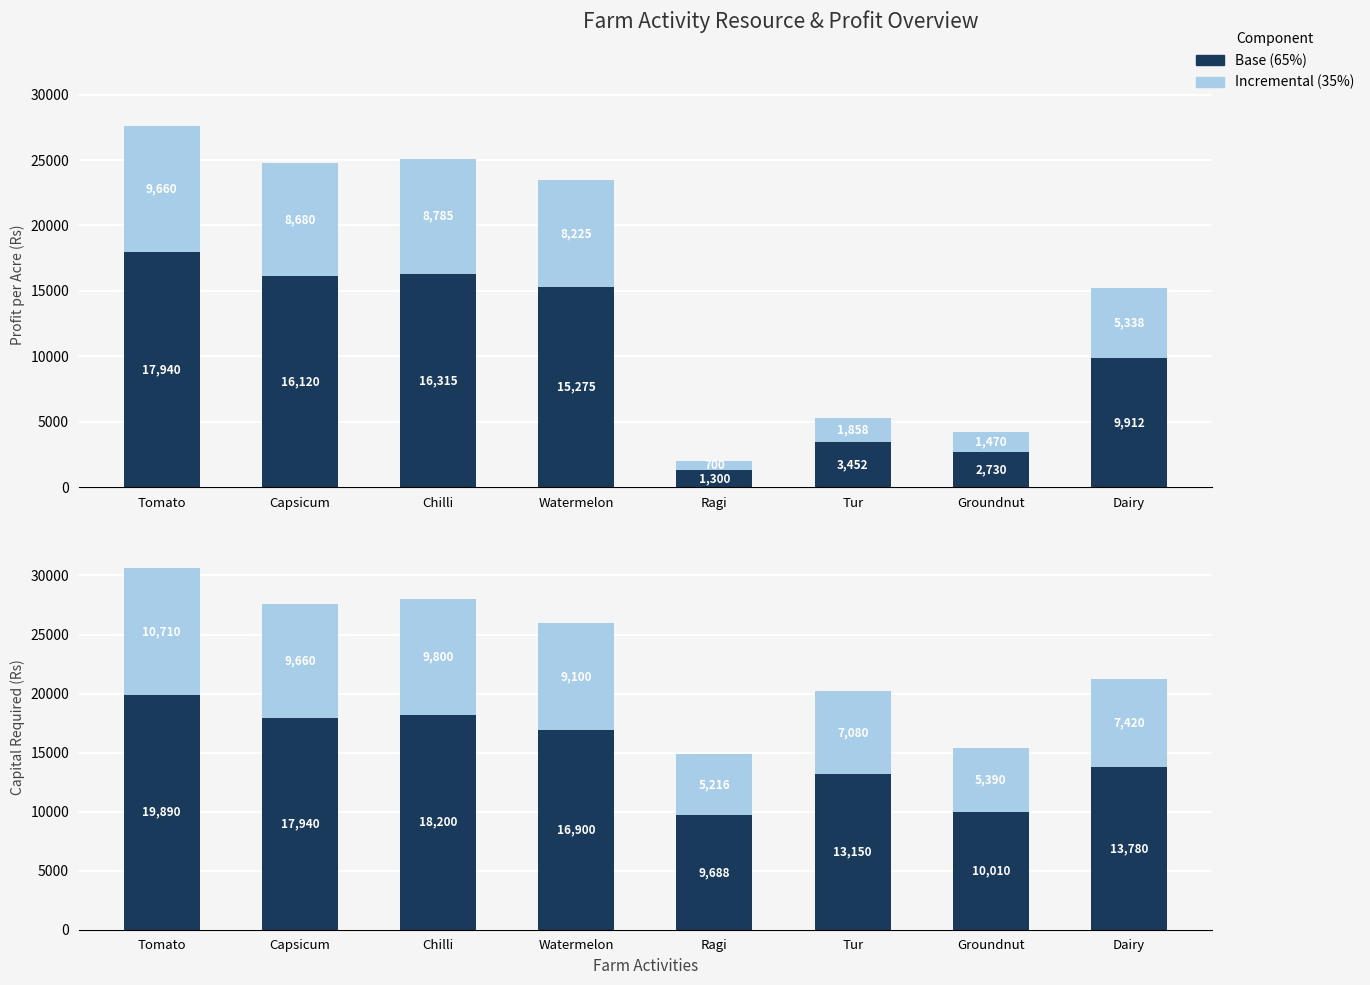

What is the minimum value shown in the chart?

700.0